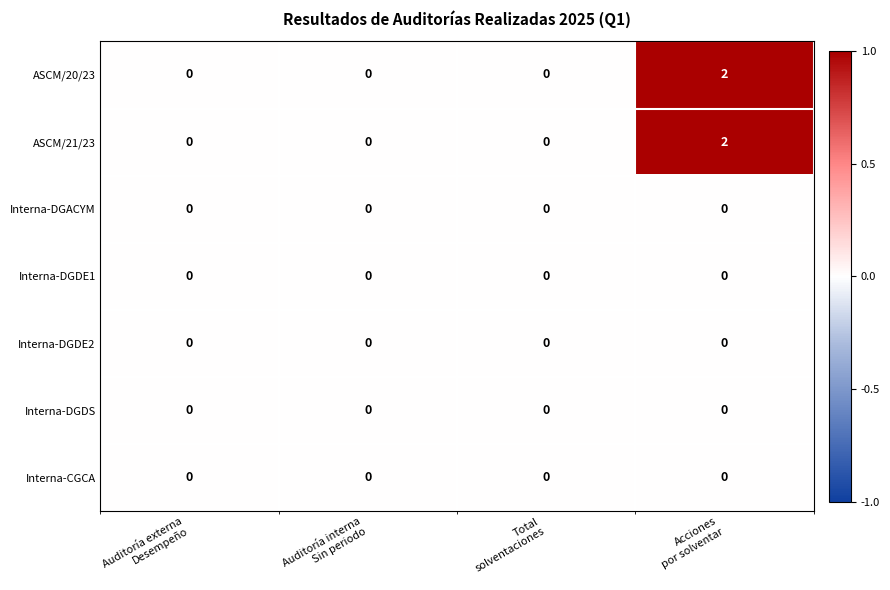

Reading left to right, transcribe all the data shown in this chart.

ASCM/20/23: 0	0	0	2
ASCM/21/23: 0	0	0	2
Interna-DGACYM: 0	0	0	0
Interna-DGDE1: 0	0	0	0
Interna-DGDE2: 0	0	0	0
Interna-DGDS: 0	0	0	0
Interna-CGCA: 0	0	0	0